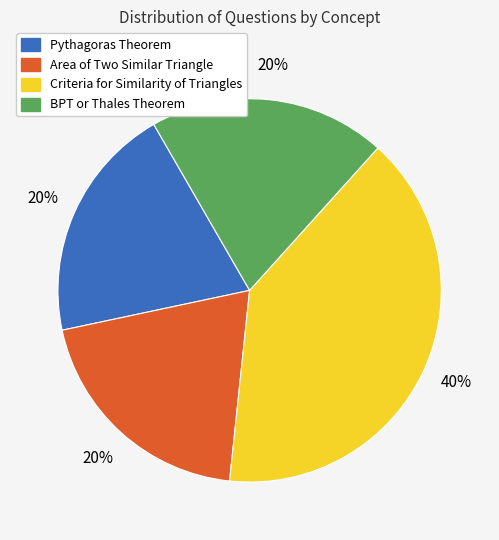

What is the largest slice in the pie chart?

Criteria for Similarity of Triangles